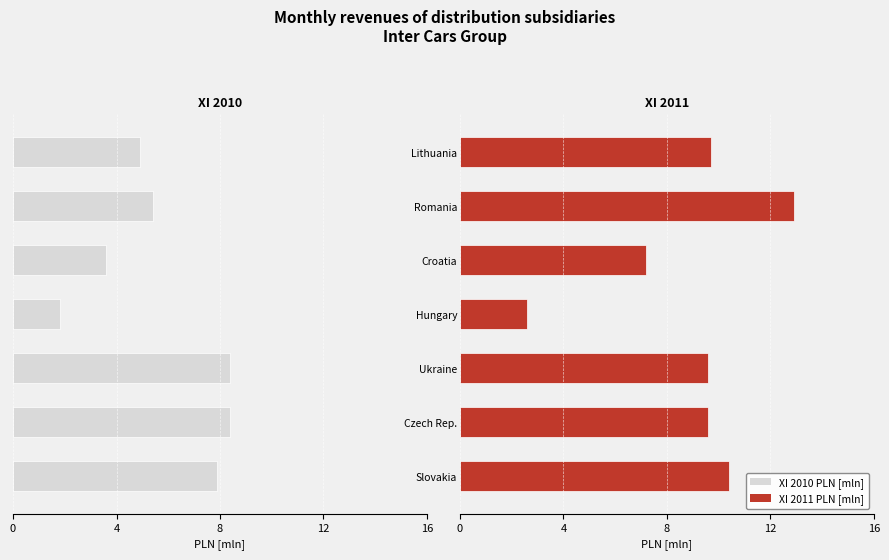

Is it true that XI 2011 PLN [mln] equals 12.1 at Croatia?

False